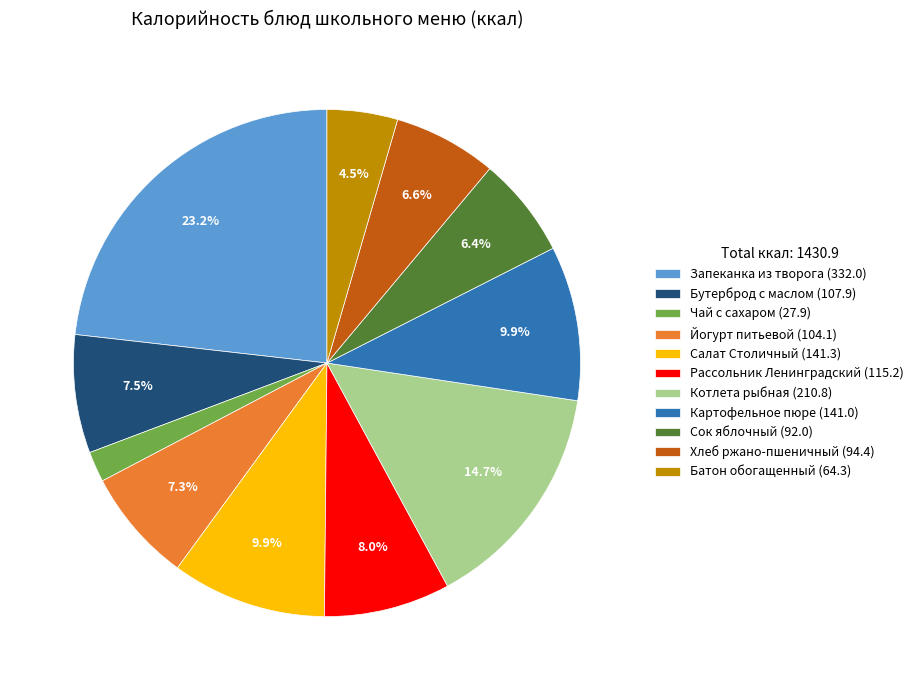

What is the ratio of the value at Хлеб ржано-пшеничный to the value at Котлета рыбная?

0.4